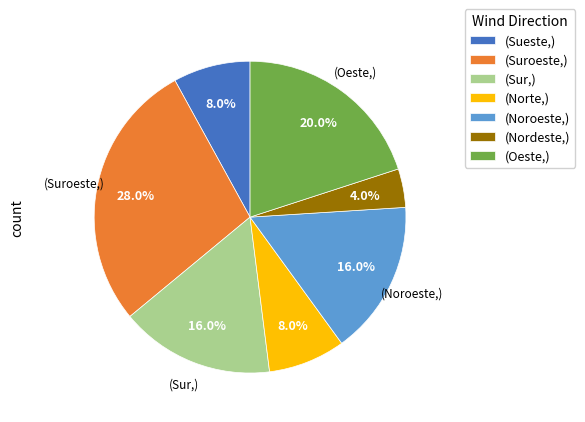

What is the largest slice in the pie chart?

(Suroeste,)